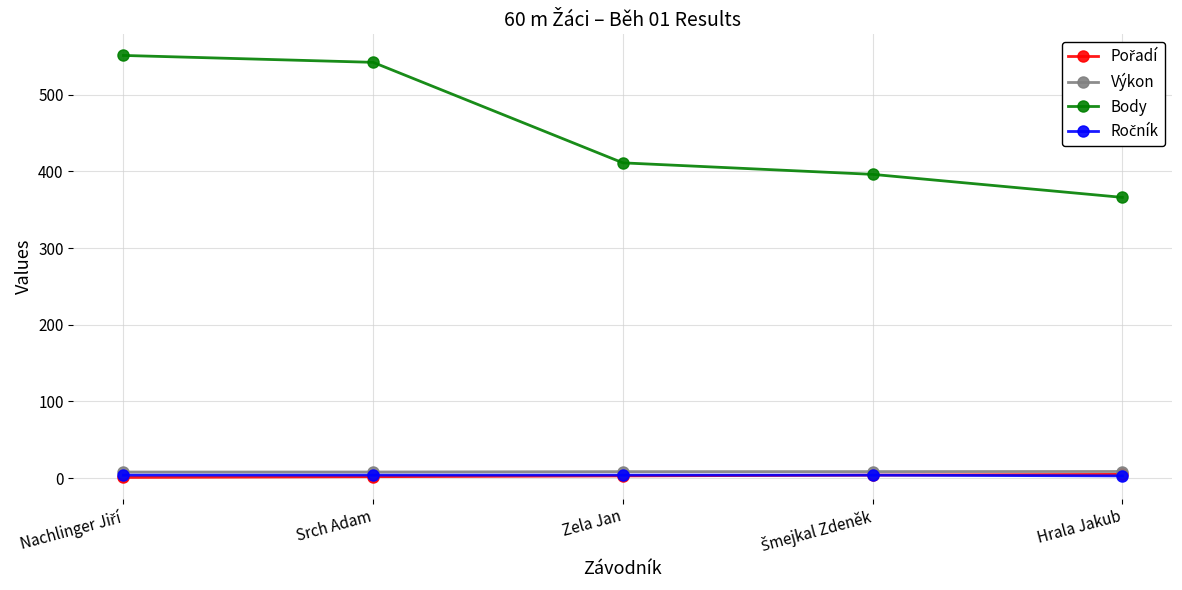

Which series has the largest range (max minus min)?

Body